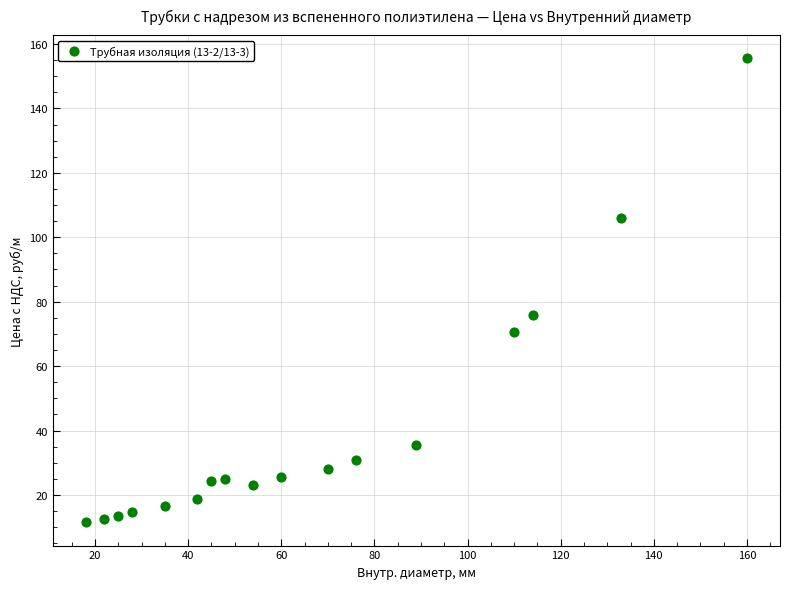

What is the range of Y values (max minus min)?

144.1